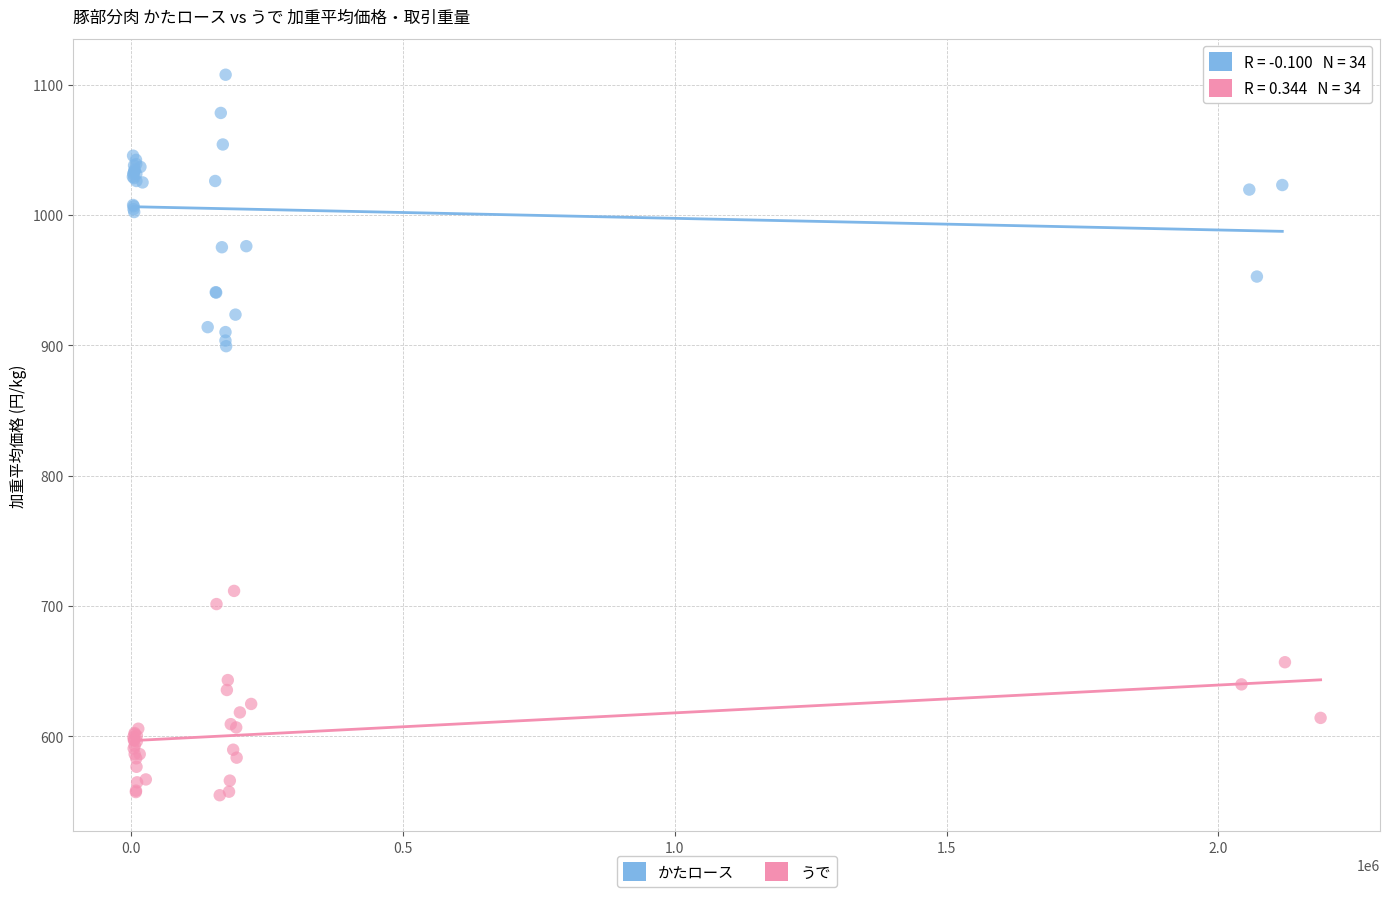

Which series has the widest spread of Y values?

かたロース